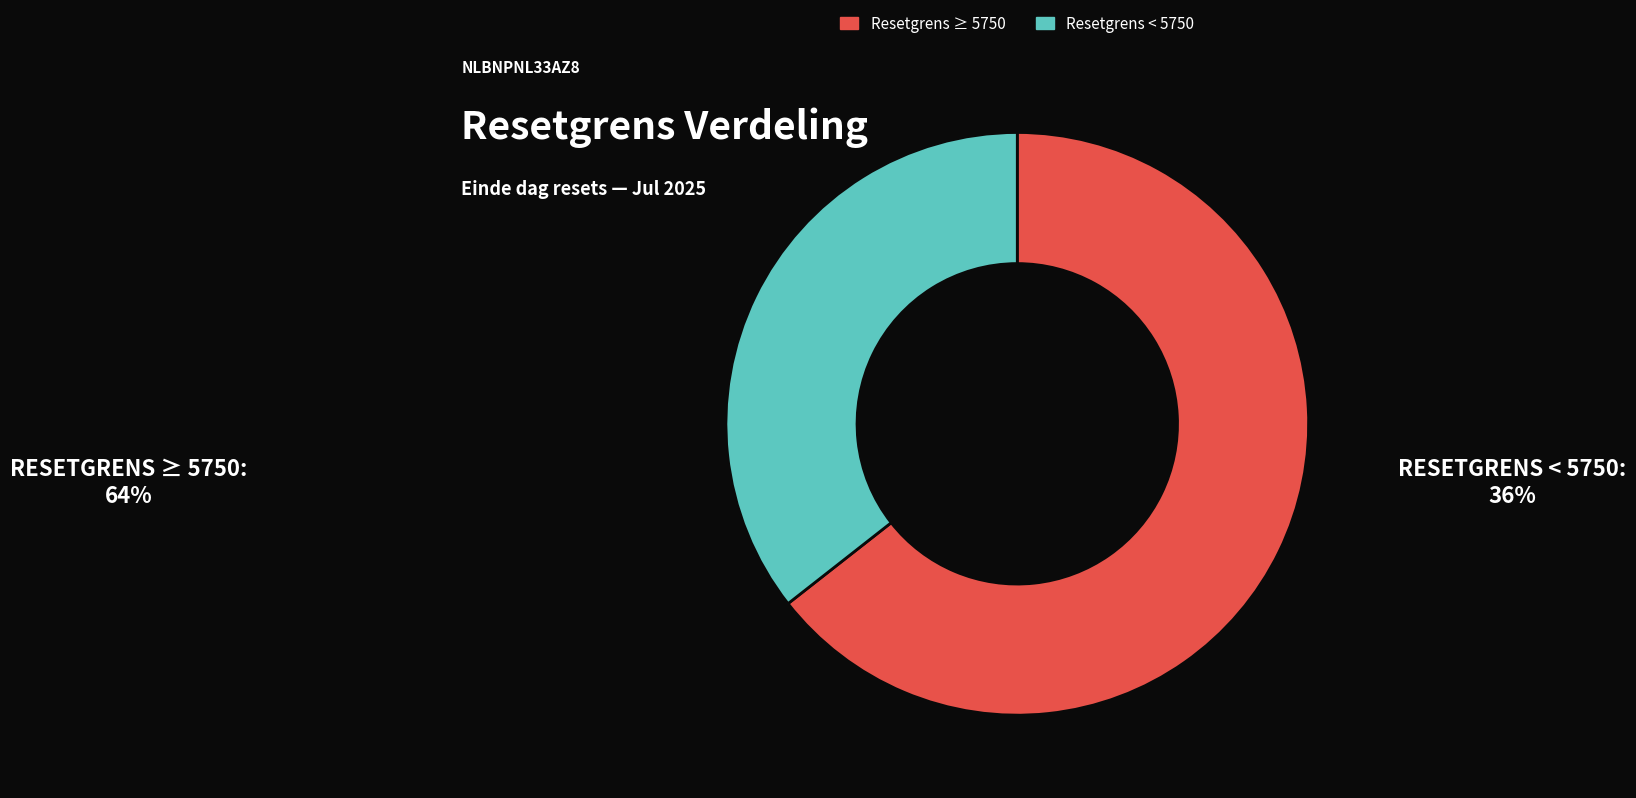

Does any single category account for the majority?

Yes